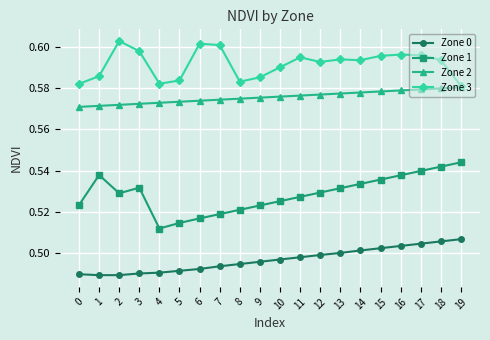

Which series has the largest total across all categories?

Zone 3